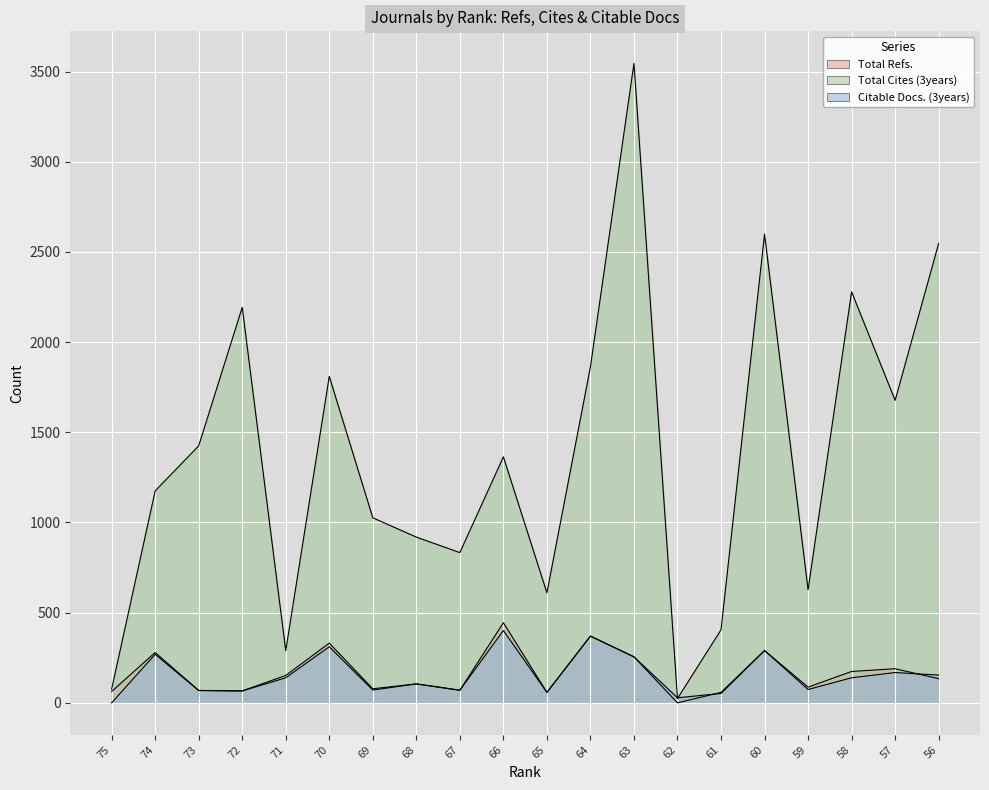

Reading left to right, transcribe all the data shown in this chart.

Total Refs.: 63	279	69	66	152	331	78	105	70	444	58	370	255	0	58	290	87	174	189	134
Total Cites (3years): 76	1175	1425	2193	289	1810	1026	919	833	1364	610	1863	3546	24	405	2599	627	2279	1677	2547
Citable Docs. (3years): 0	269	68	66	139	311	71	105	70	401	58	370	255	28	52	290	74	139	168	154